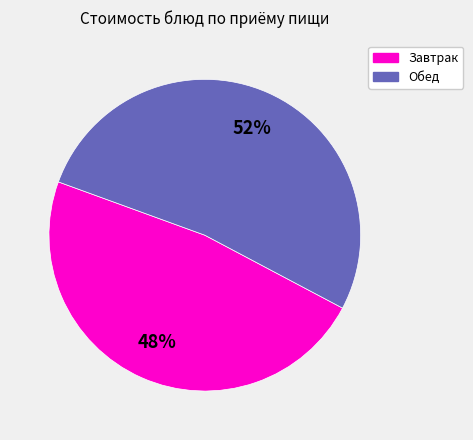

To the nearest percent, what is the difference between the largest and smallest slice percentages?

4%